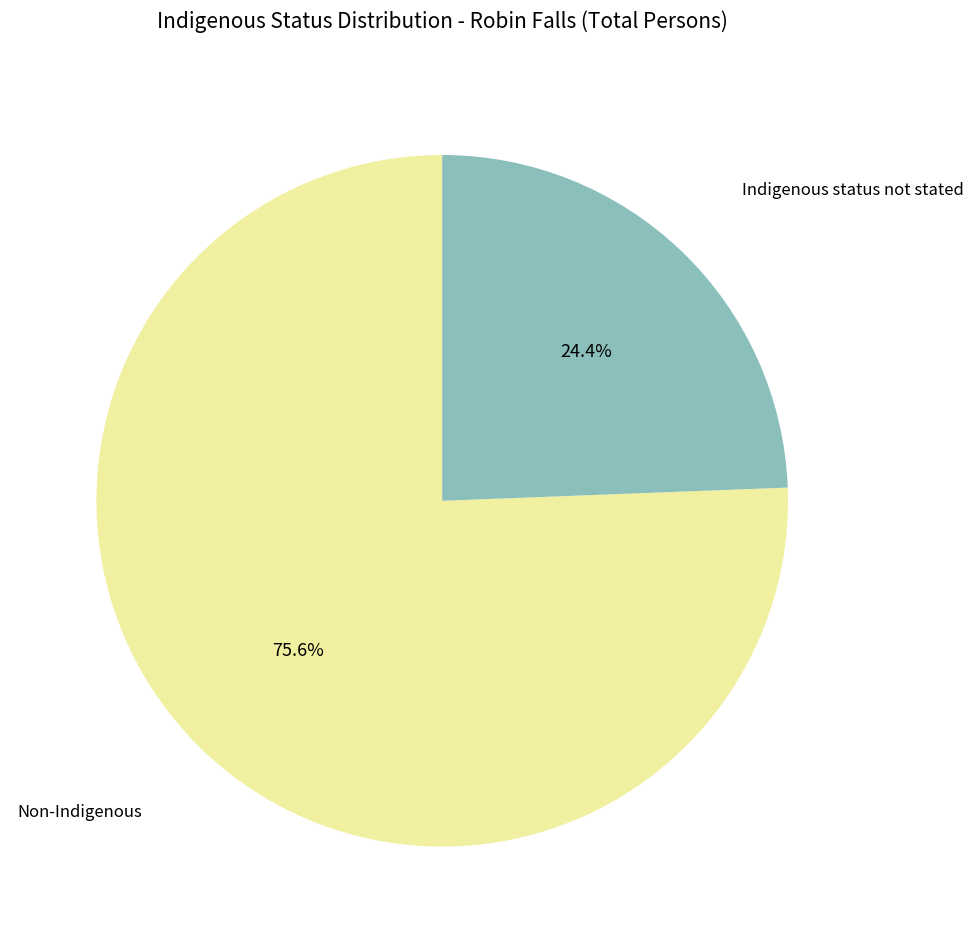

Is there a majority slice in this chart?

Yes